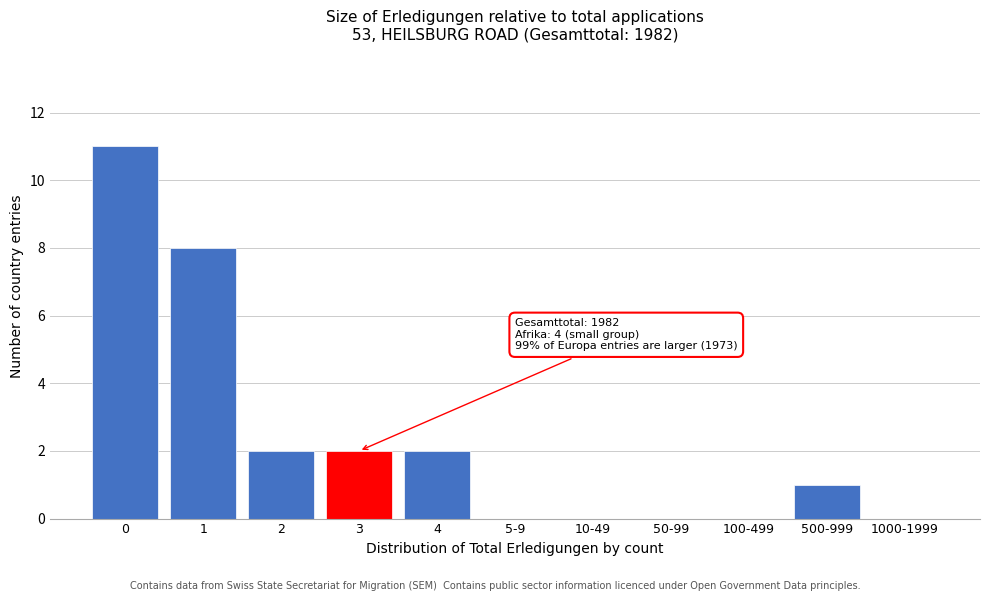

Reading left to right, extract all data points from this chart.

0=11	1=8	2=2	3=2	4=2	5-9=0	10-49=0	50-99=0	100-499=0	500-999=1	1000-1999=0